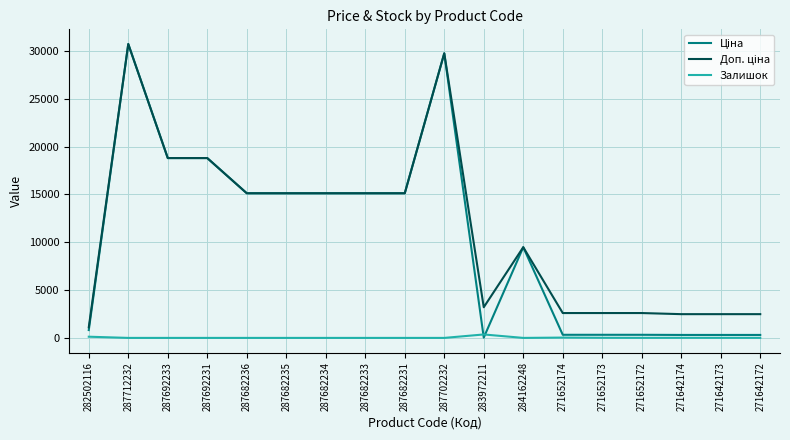

What is the total value across all series at 287692231?

37593.6